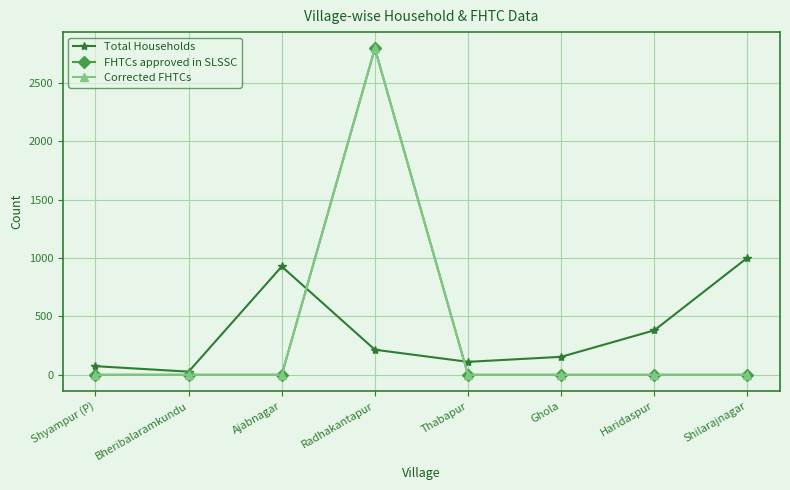

Reading left to right, extract all data points from this chart.

Total Households: Shyampur (P)=74	Bheribalaramkundu=27	Ajabnagar=928	Radhakantapur=215	Thabapur=111	Ghola=154	Haridaspur=381	Shilarajnagar=1003
FHTCs approved in SLSSC: Shyampur (P)=0	Bheribalaramkundu=0	Ajabnagar=0	Radhakantapur=2796	Thabapur=0	Ghola=0	Haridaspur=0	Shilarajnagar=0
Corrected FHTCs: Shyampur (P)=0	Bheribalaramkundu=0	Ajabnagar=0	Radhakantapur=2796	Thabapur=0	Ghola=0	Haridaspur=0	Shilarajnagar=0